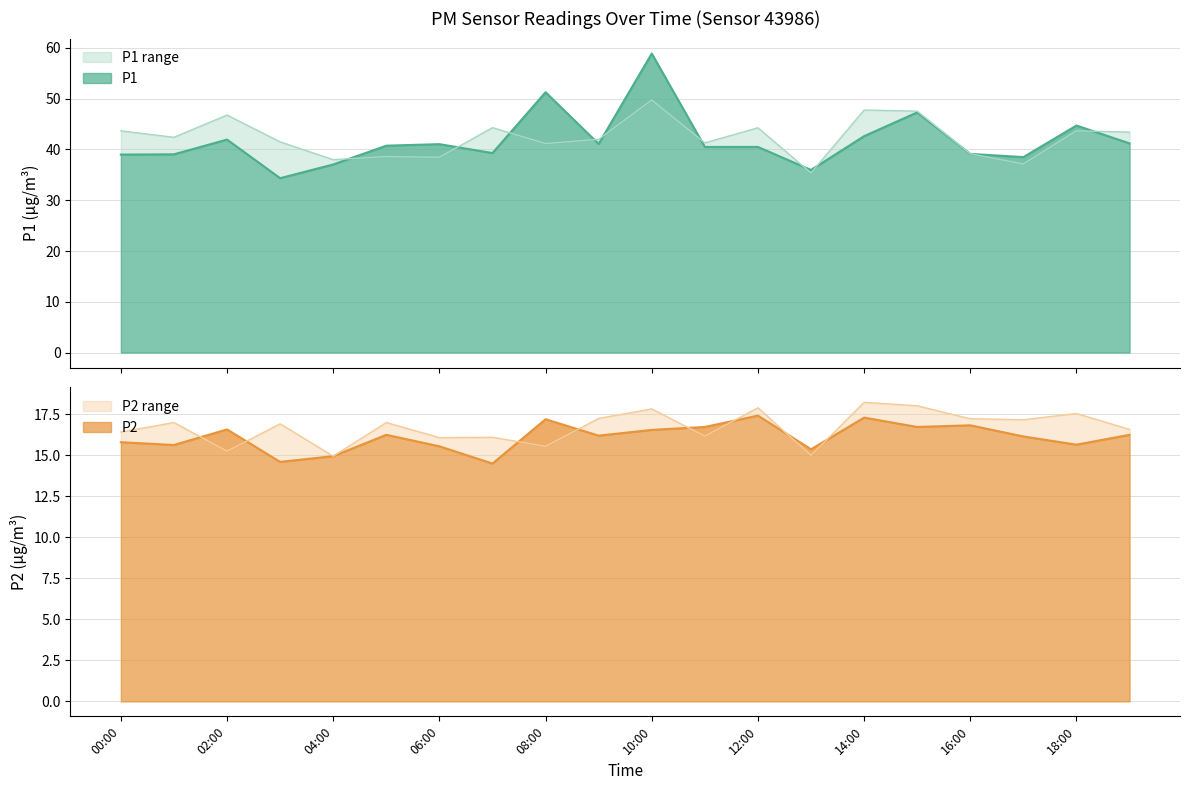

Rank the categories by P2 value from lowest to highest.

07:00, 03:00, 04:00, 13:00, 06:00, 01:00, 18:00, 00:00, 17:00, 09:00, 05:00, 19:00, 10:00, 02:00, 11:00, 15:00, 16:00, 08:00, 14:00, 12:00